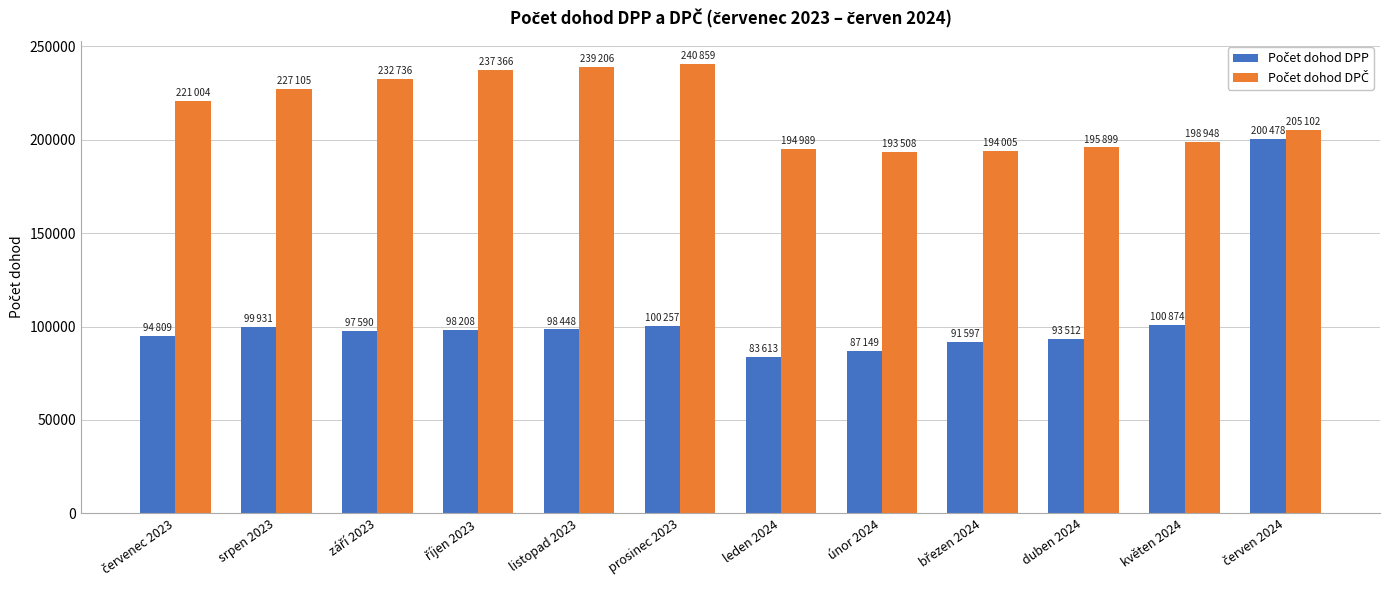

What is the spread (max minus min) of values at prosinec 2023?

140602